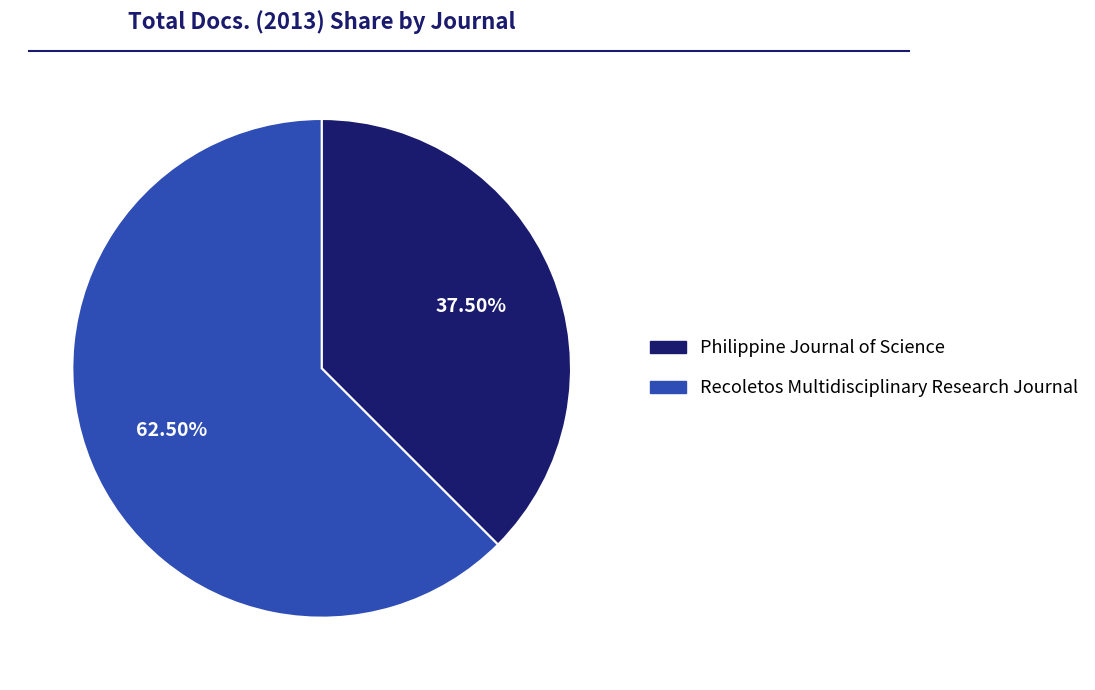

Which has a higher value, Philippine Journal of Science or Recoletos Multidisciplinary Research Journal?

Recoletos Multidisciplinary Research Journal